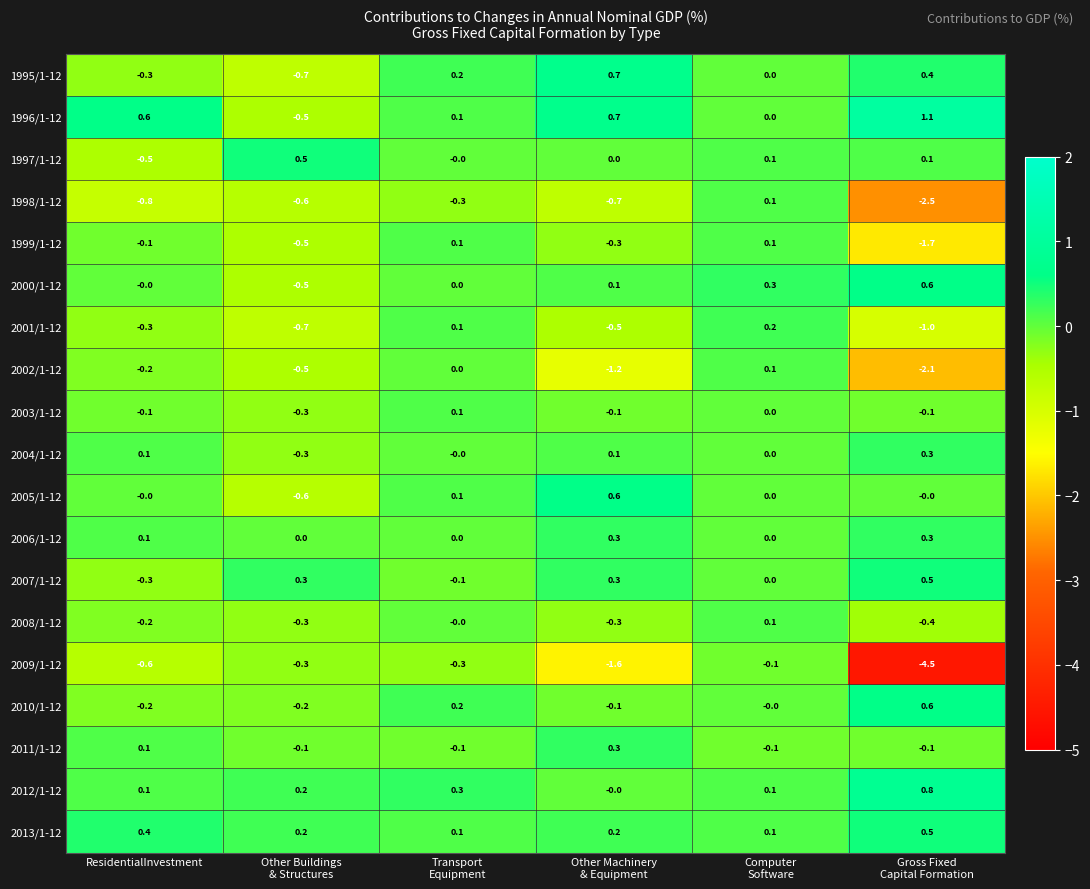

What is the total value across all series at ResidentialInvestment?

-2.2